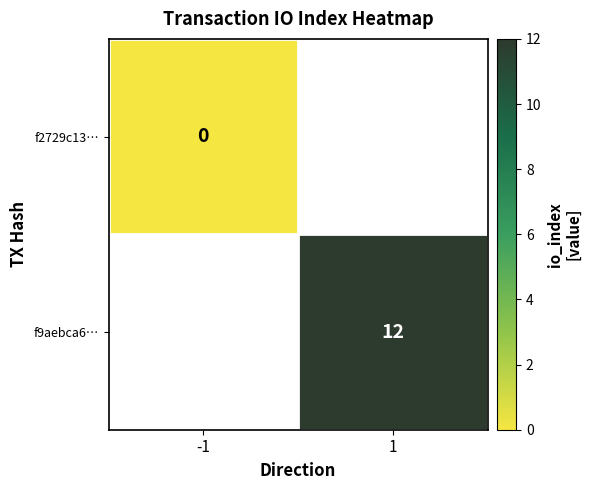

Is it true that f9aebca6… equals 8.0 at 1?

False